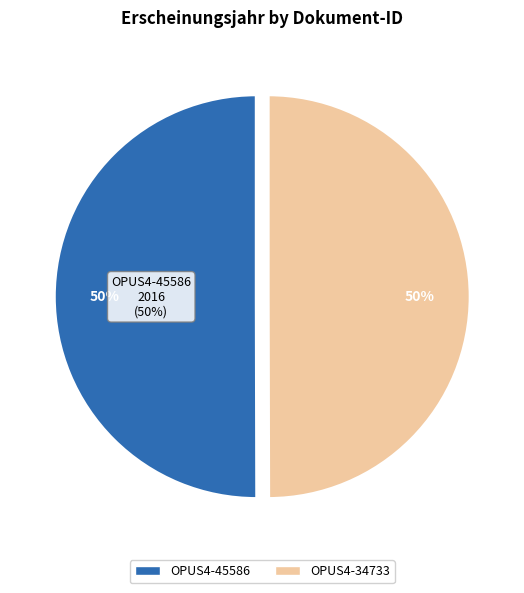

The OPUS4-45586 slice represents 37% of the pie. True or false?

False